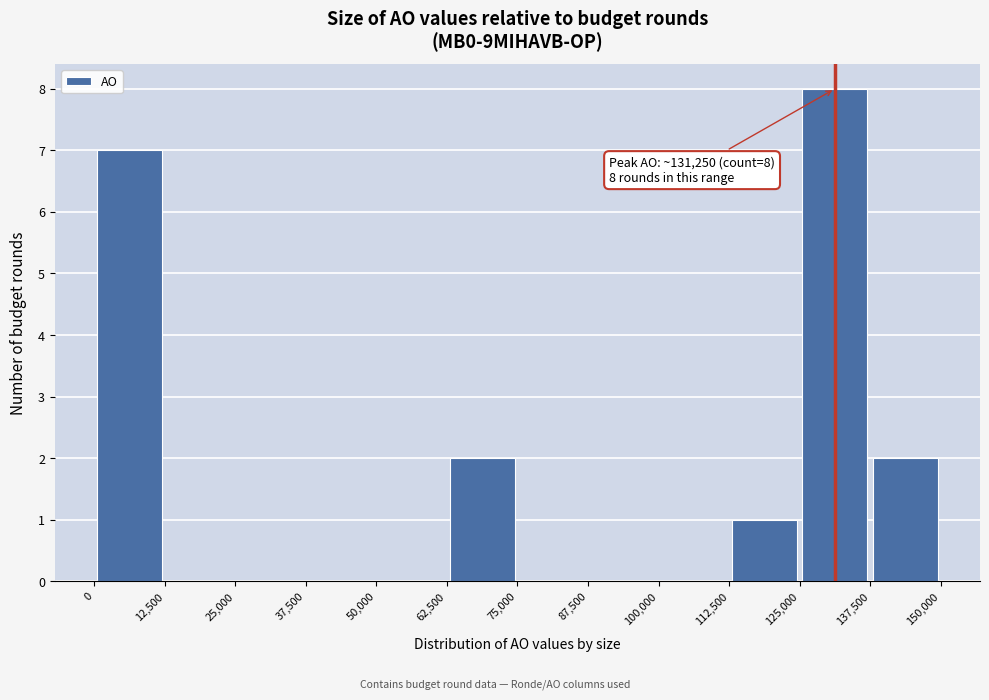

Which range on the x-axis has the tallest bar?

125,000 to 137,500